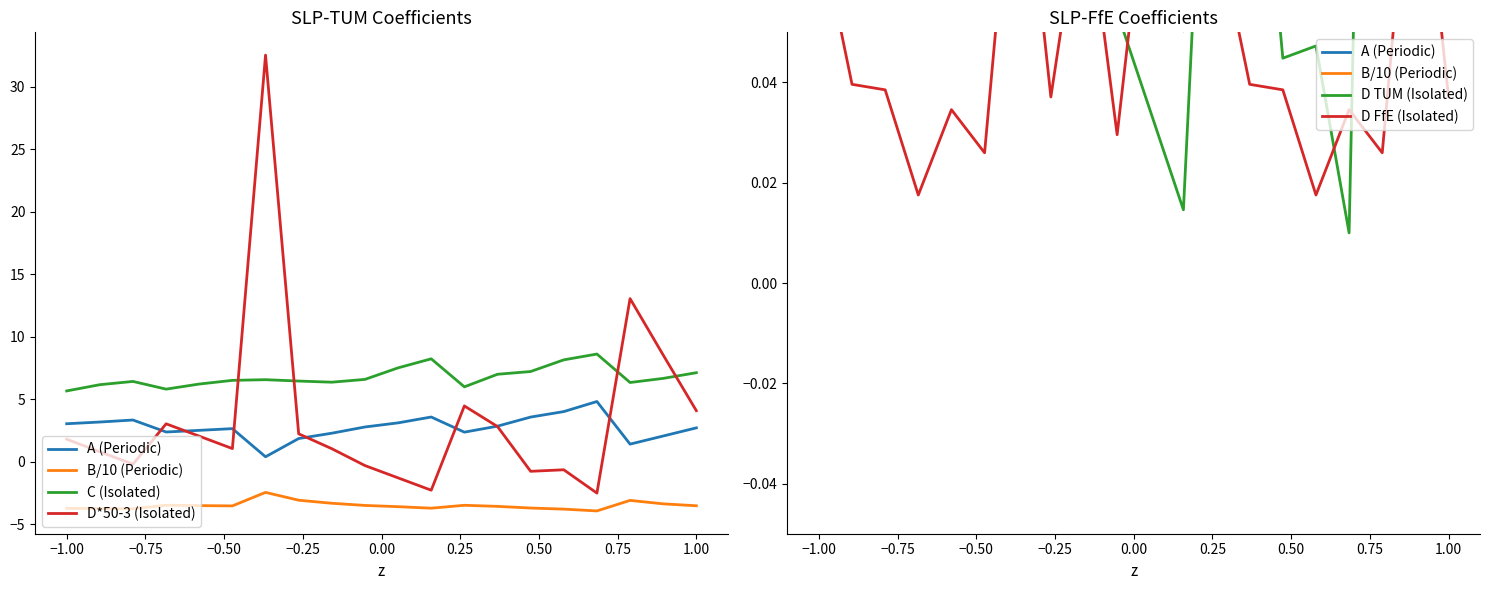

Which series has the largest total across all categories?

C (Isolated)